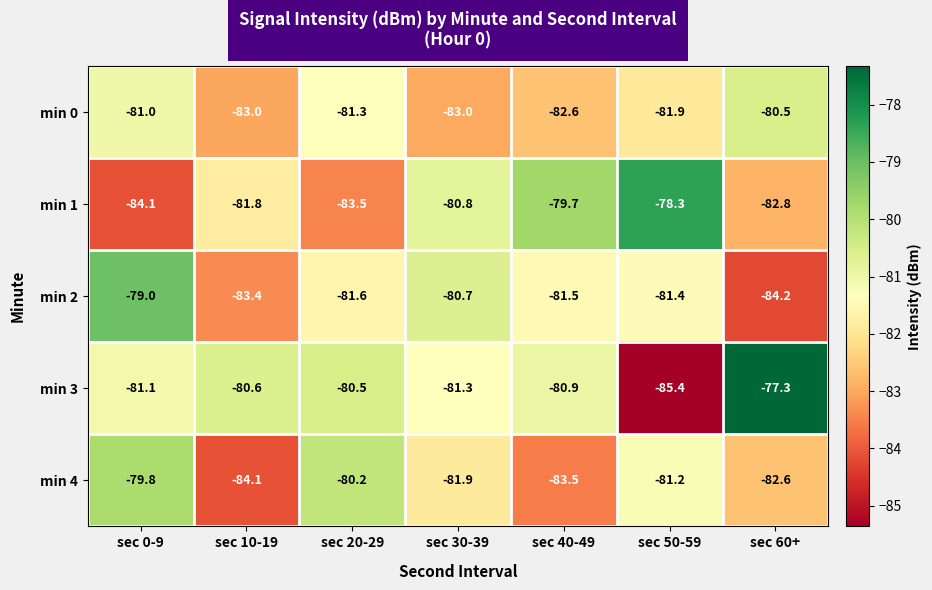

List the series in order of their peak value, highest first.

min 3, min 1, min 2, min 4, min 0